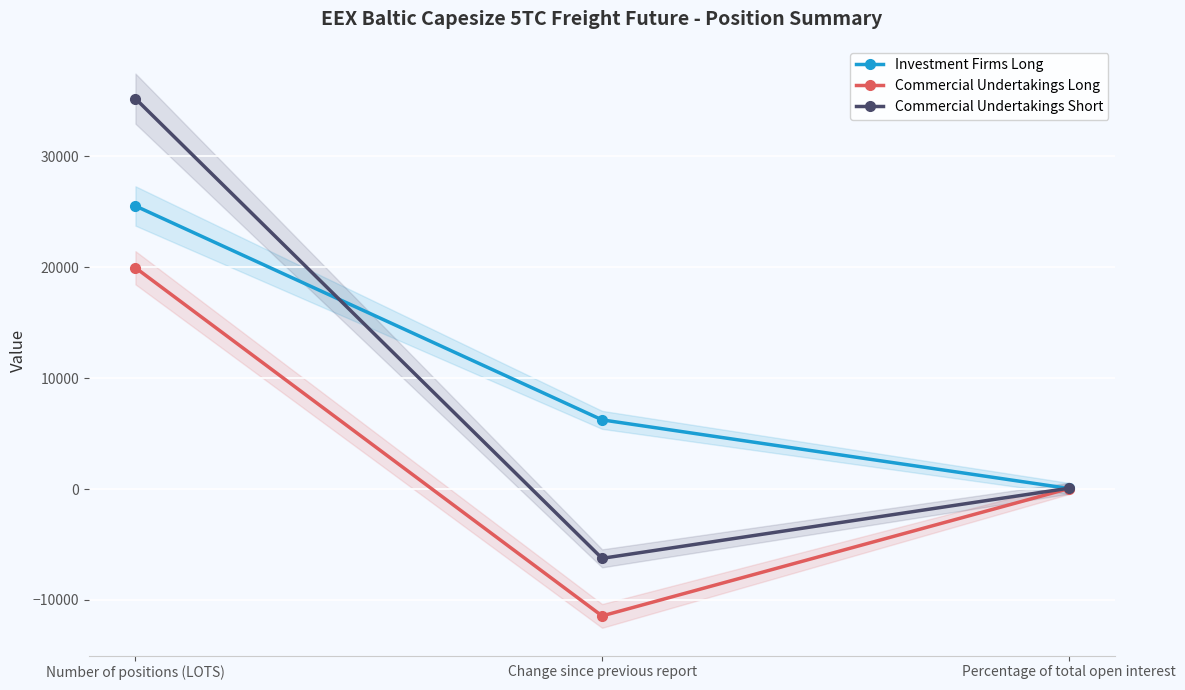

What is the value of the Commercial Undertakings Short point at the 2nd from the left?

-6246.4